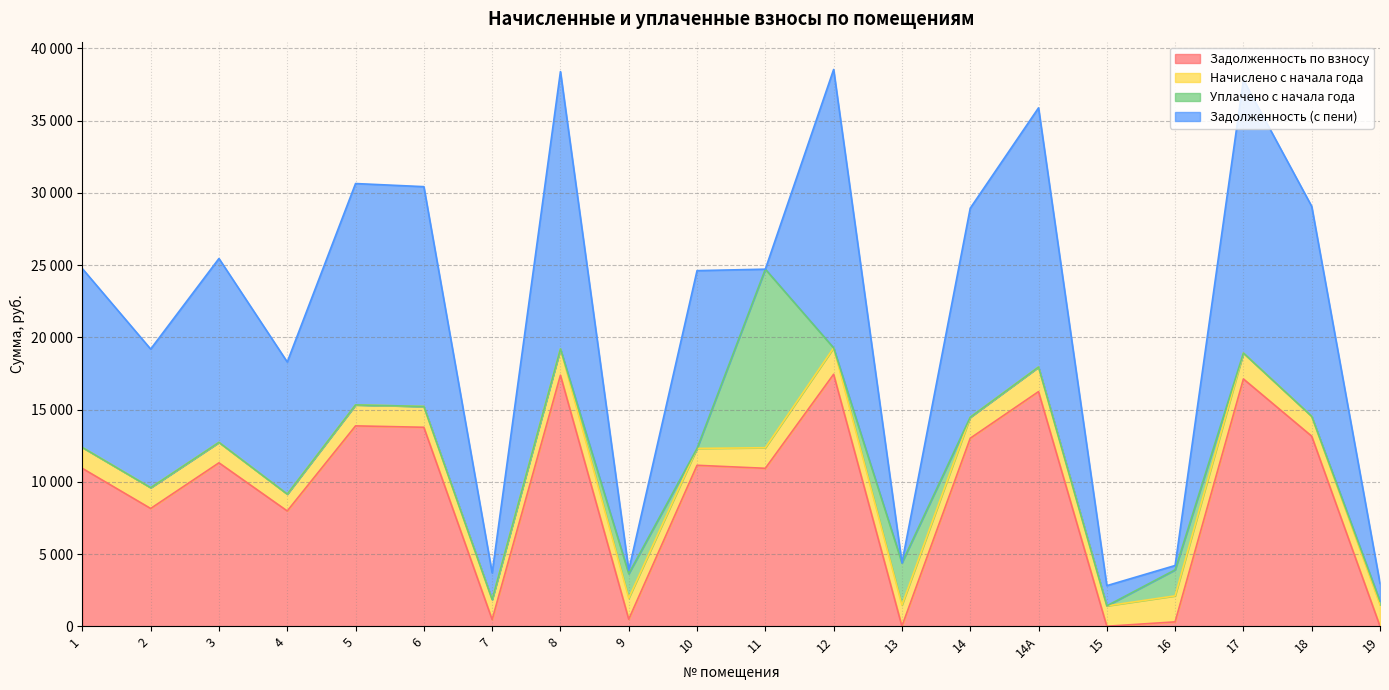

What is the difference between the highest and lowest values at 14А?

17943.0